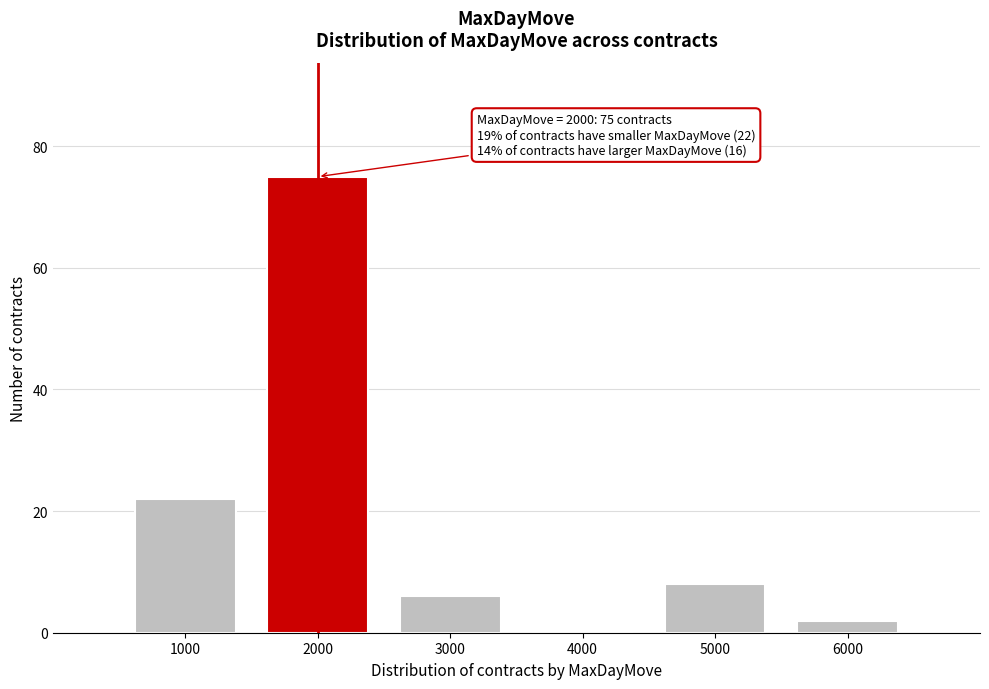

Over which range of the x-axis is the bar tallest?

1500 to 2500